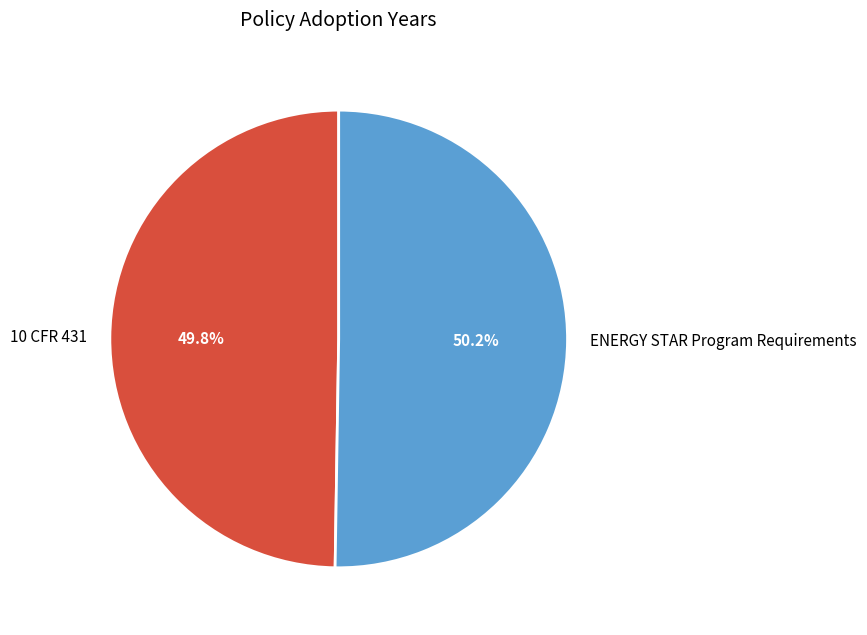

How many segments does this pie chart have?

2